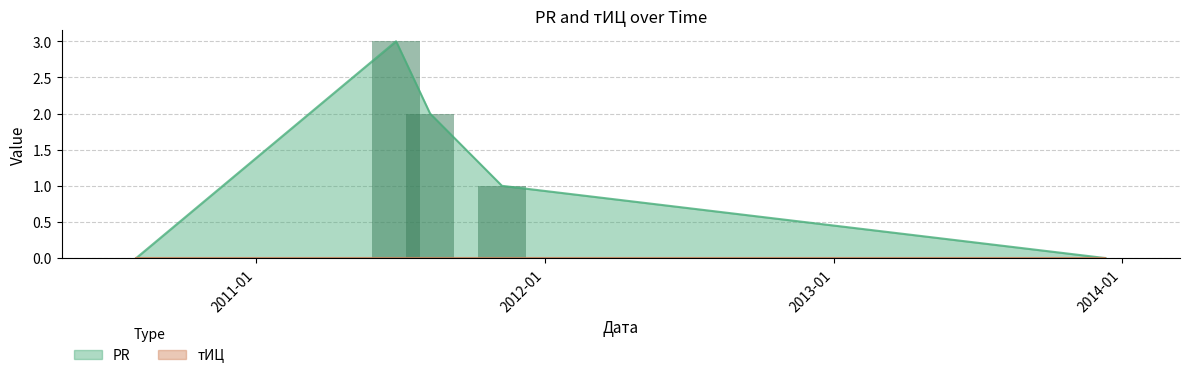

Which category has the lowest value across all series?

2013-12-11